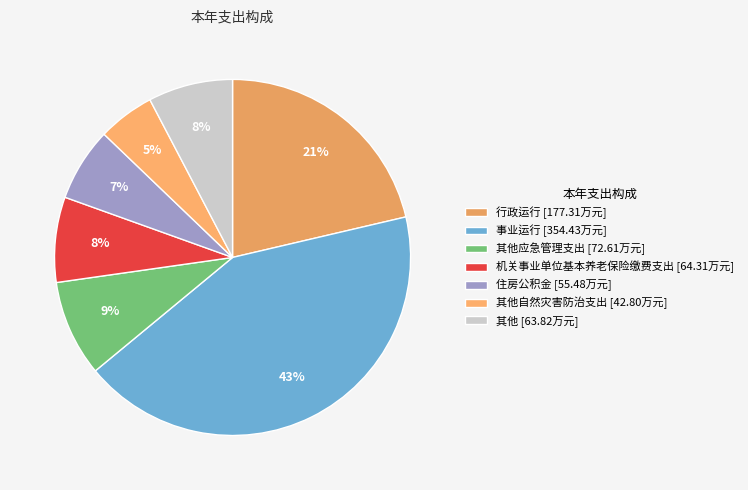

How many slices are in this pie chart?

7